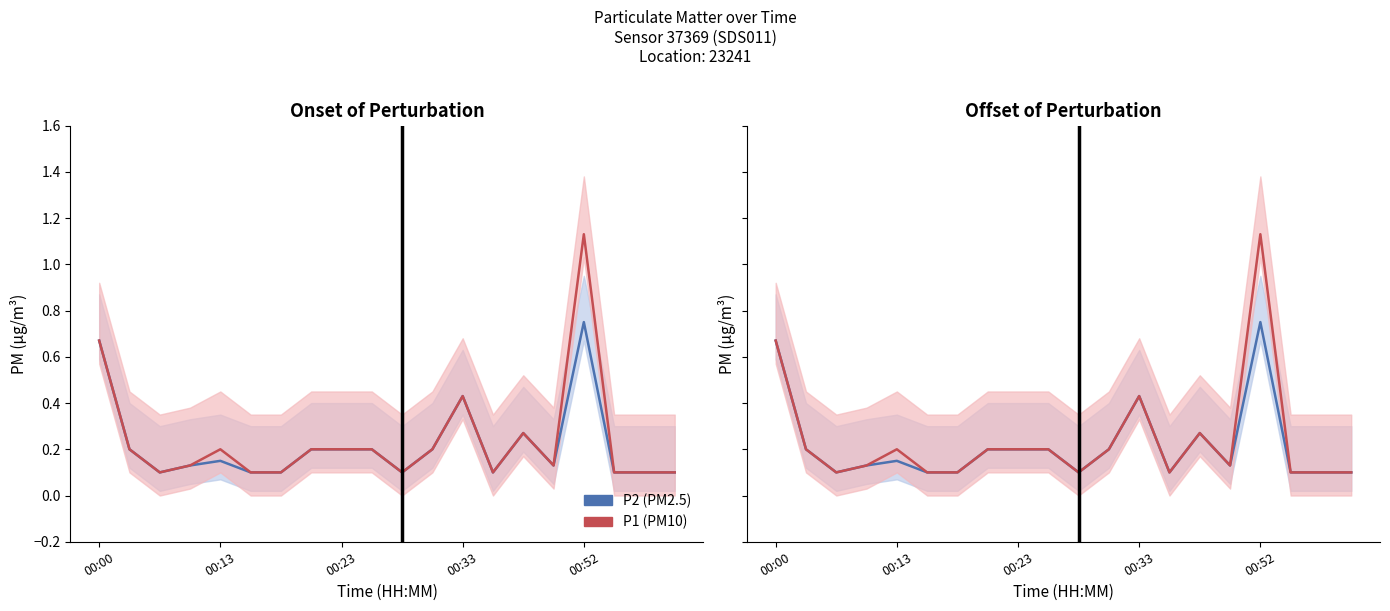

What is the sum of the P1 (PM10) values at 00:00 and 17?

0.8